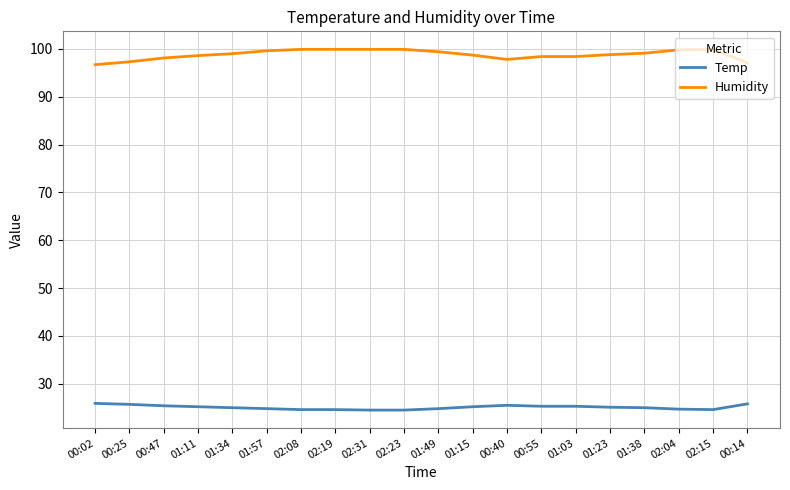

Is this an area chart (filled region under the line)?

No